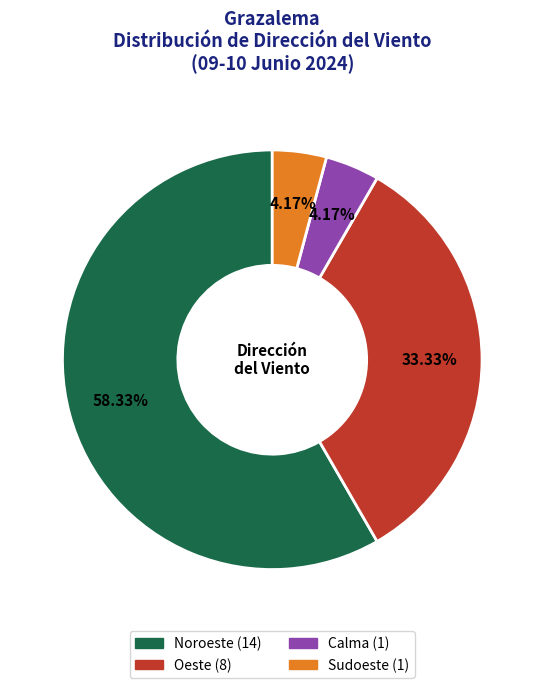

To the nearest percent, what percentage of the pie is Oeste?

33%